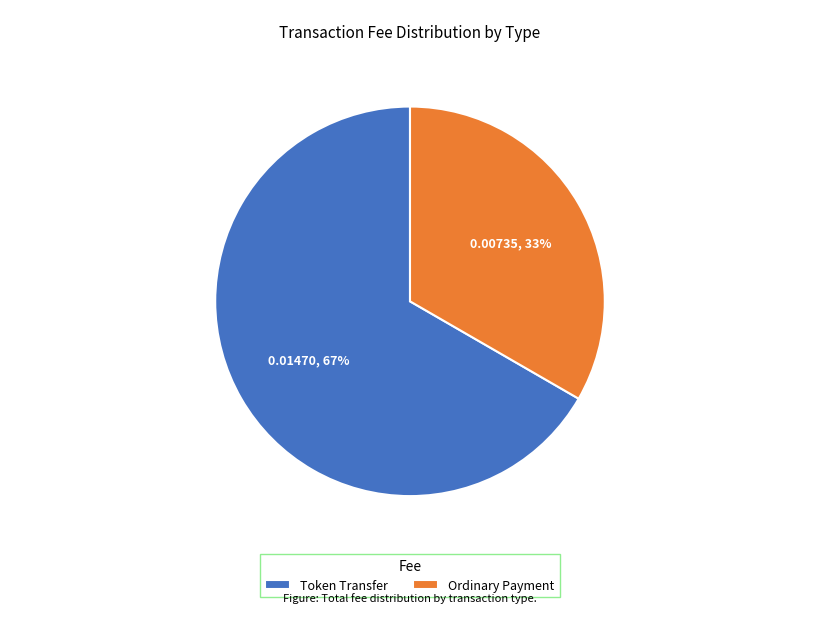

Rank the categories by value from highest to lowest.

Token Transfer, Ordinary Payment